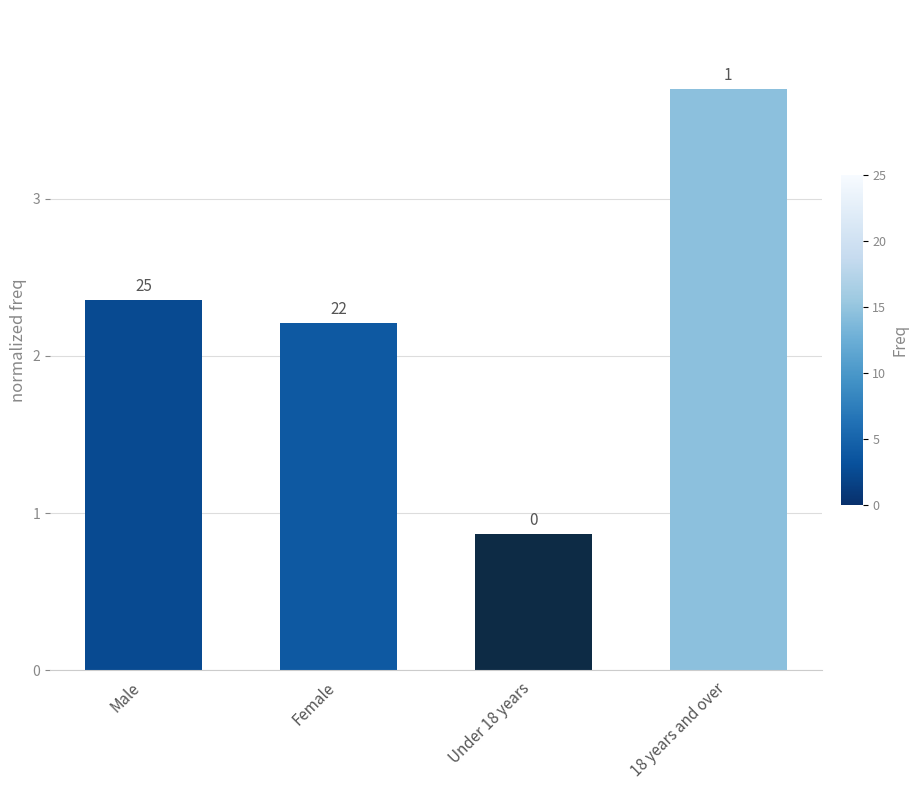

How many bars are there in total?

4